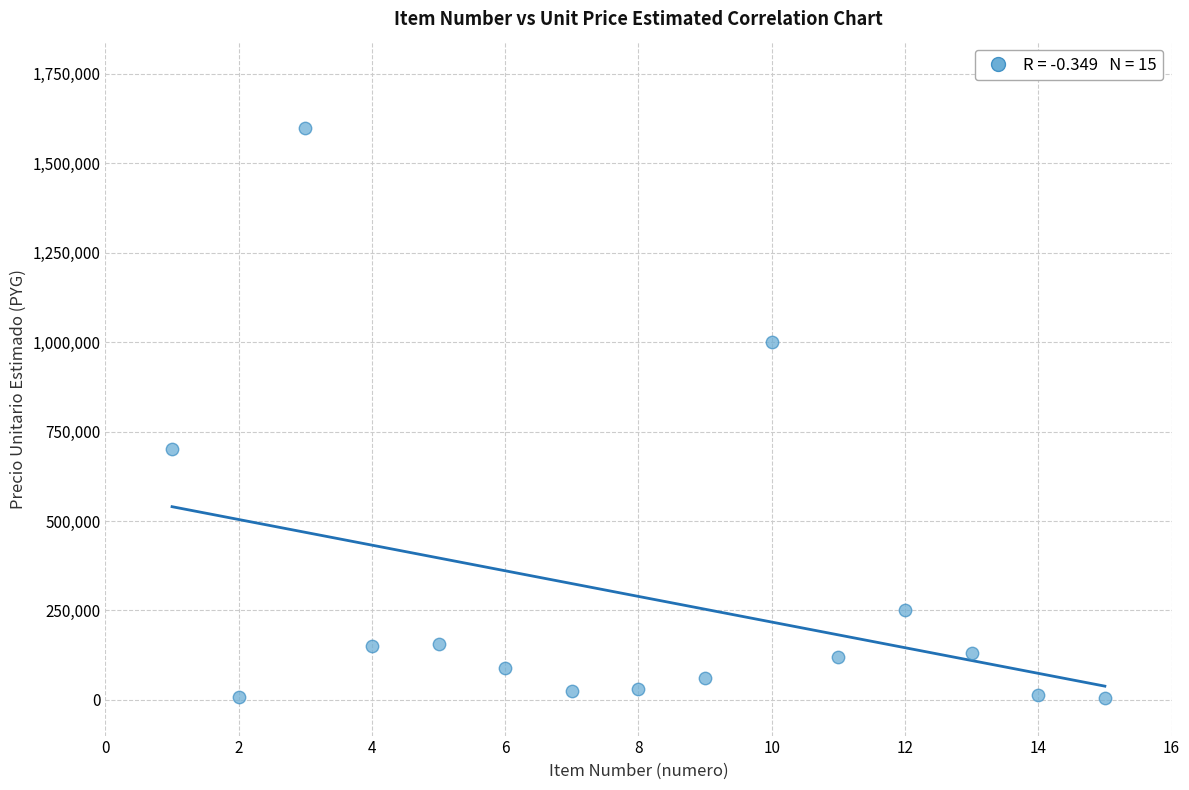

What is the range of X values (max minus min)?

14